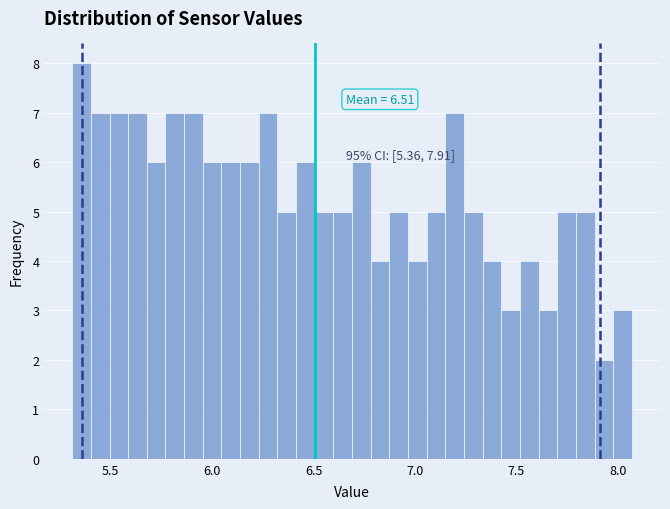

Read against the x-axis, roughly where is the centre of the tallest bar?

5.35